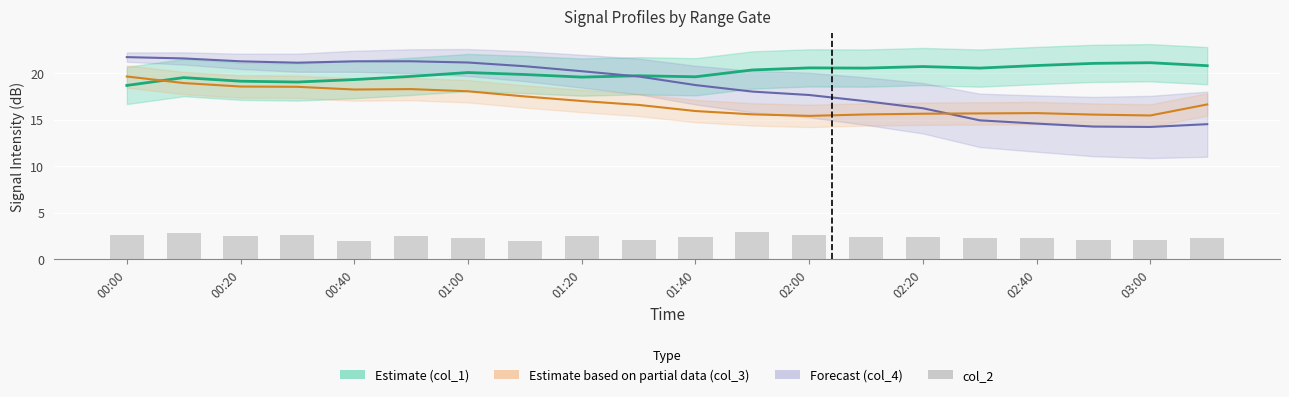

Which category has the highest value in the col_2 series?

11